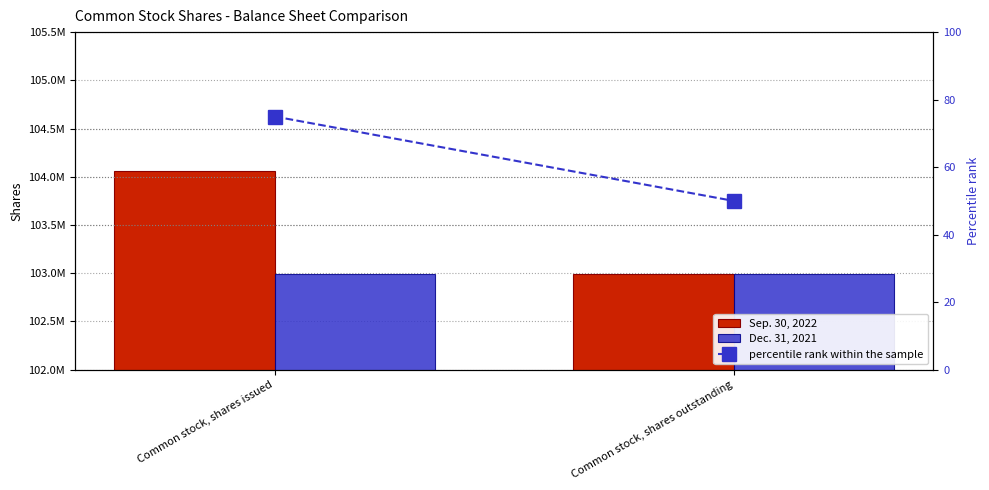

Which series has the largest total across all categories?

Sep. 30, 2022